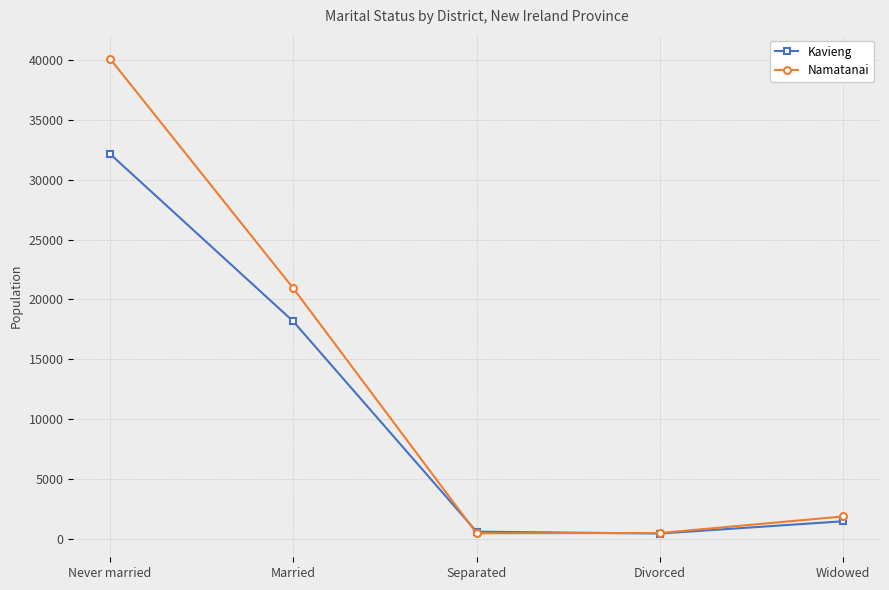

How many lines are shown in the chart?

2